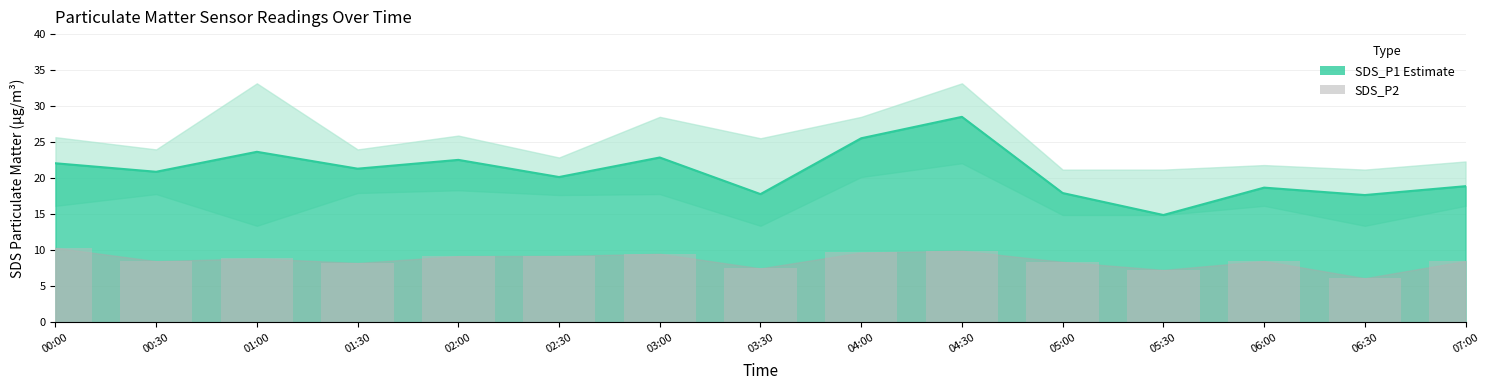

Count the number of categories in the chart.

15